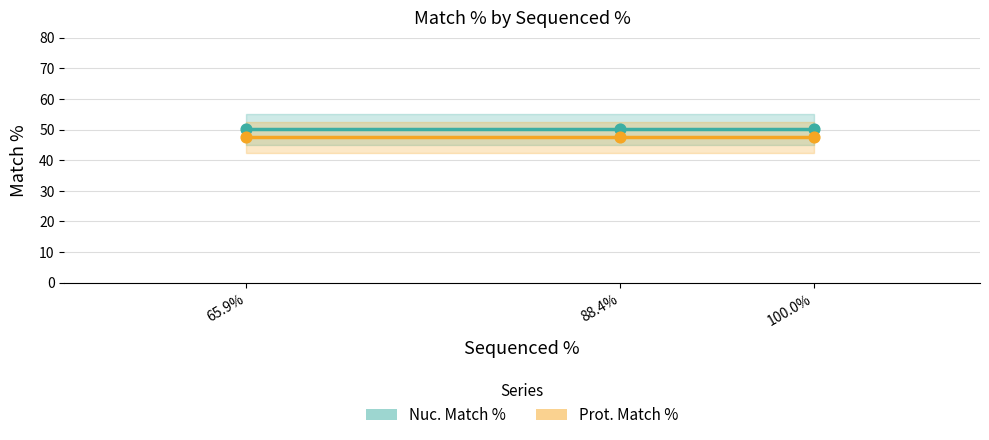

Which series contains the highest Y value?

Nuc. Match %